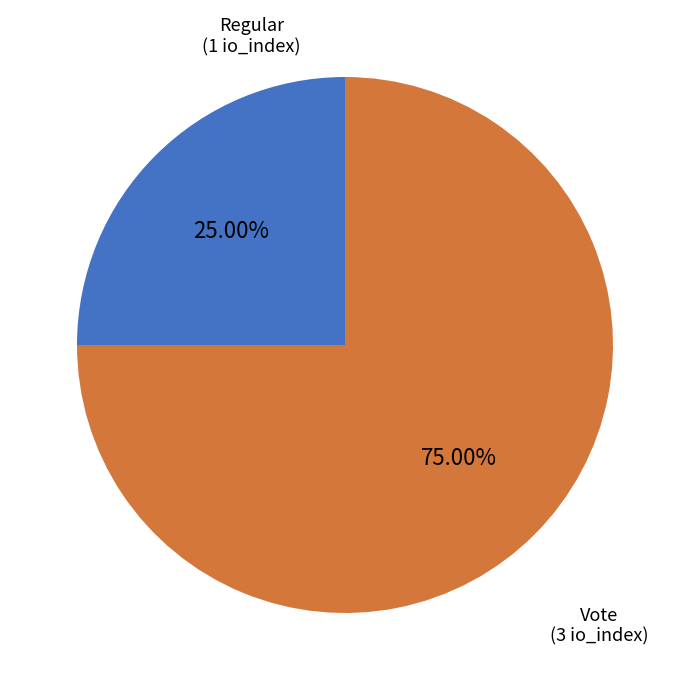

The Regular slice represents 25% of the pie. True or false?

True